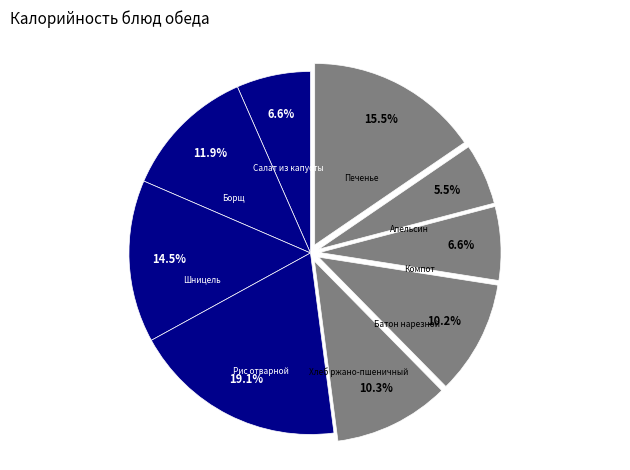

To the nearest percent, what is the difference between the Печенье and Рис отварной slice percentages?

4%